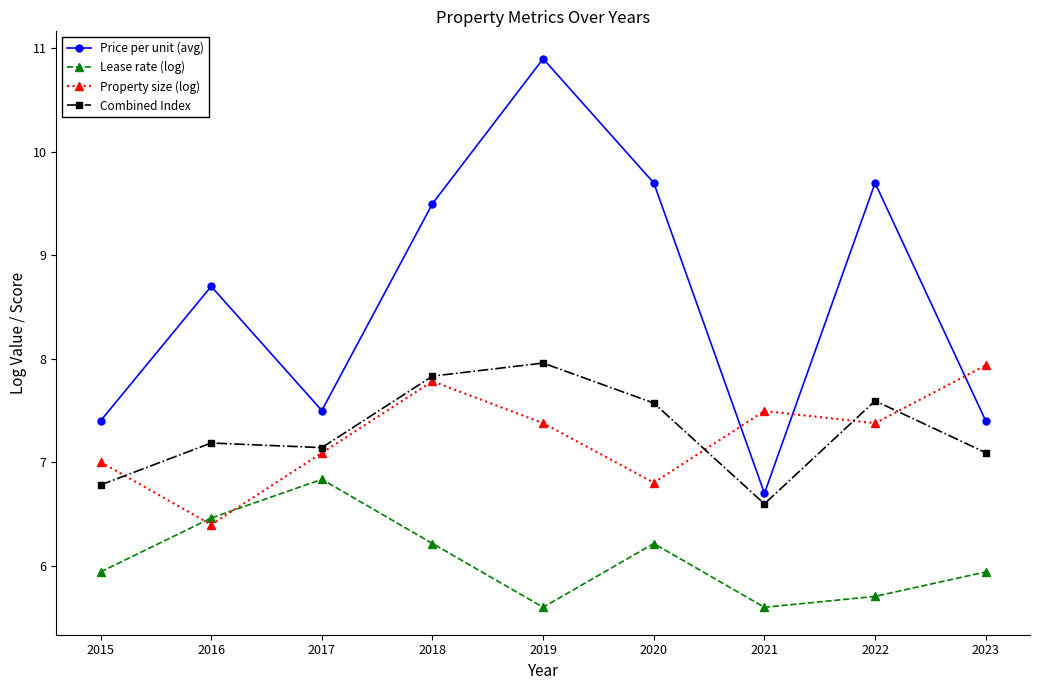

What is the difference between the maximum and minimum values in the Price per unit (avg) series?

4.2